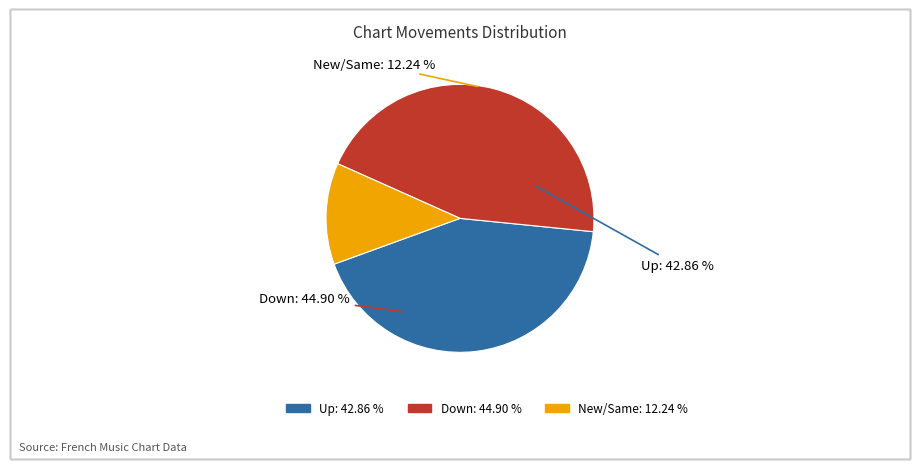

Count the number of slices in the pie.

3